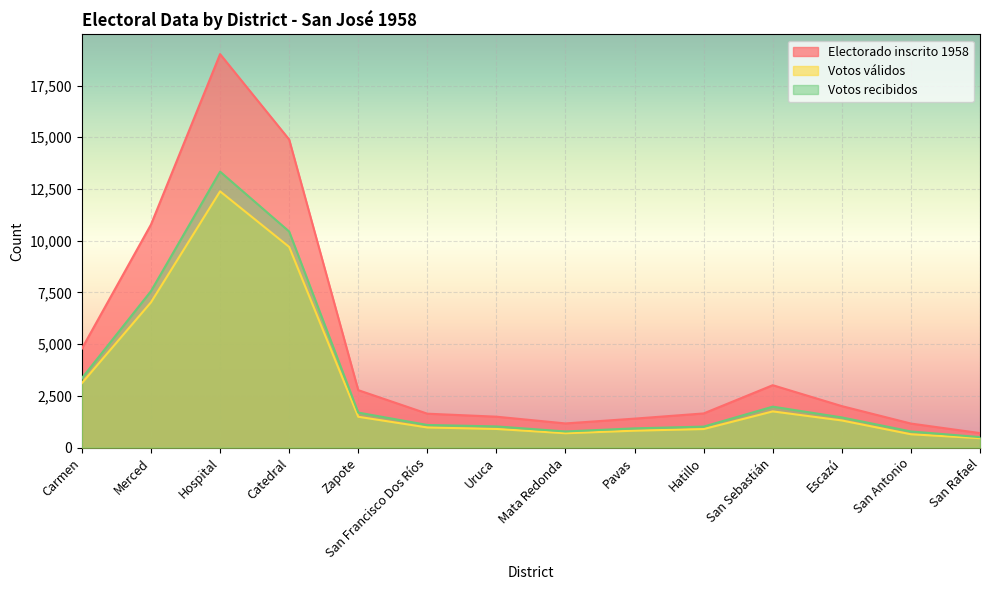

List the labels in order of Votos recibidos value, smallest first.

San Rafael, Mata Redonda, San Antonio, Pavas, Hatillo, Uruca, San Francisco Dos Ríos, Escazú, Zapote, San Sebastián, Carmen, Merced, Catedral, Hospital